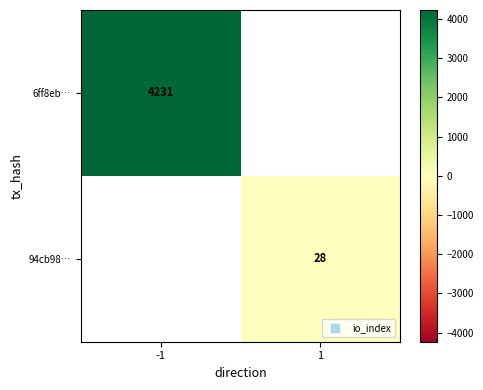

True or false: 6ff8eb… has a value of 4231 at -1.

True